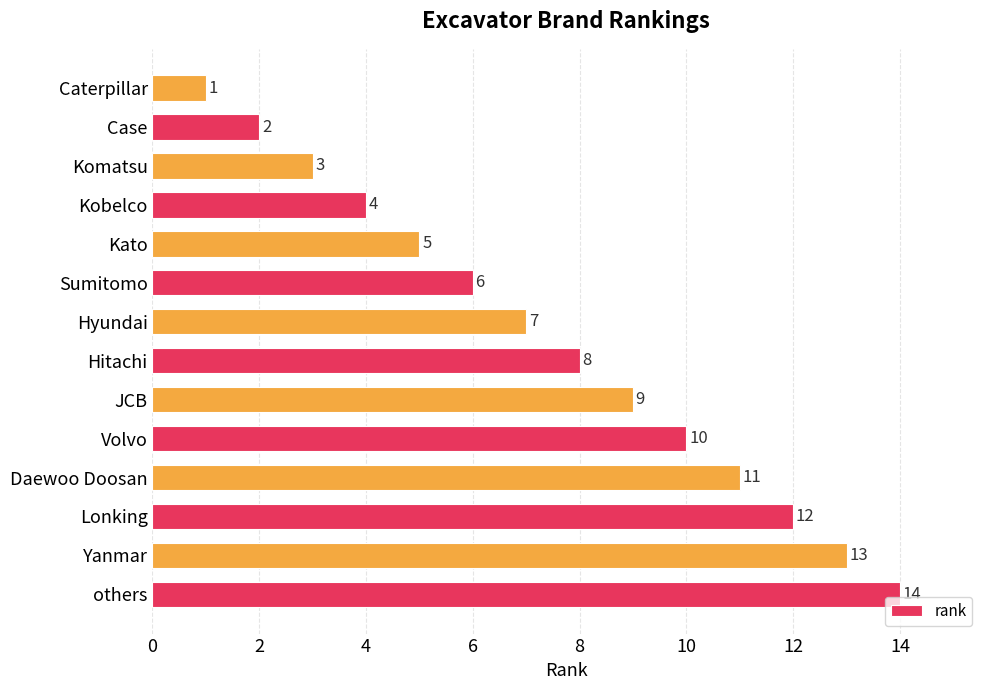

What is the difference between the second highest and minimum values?

12